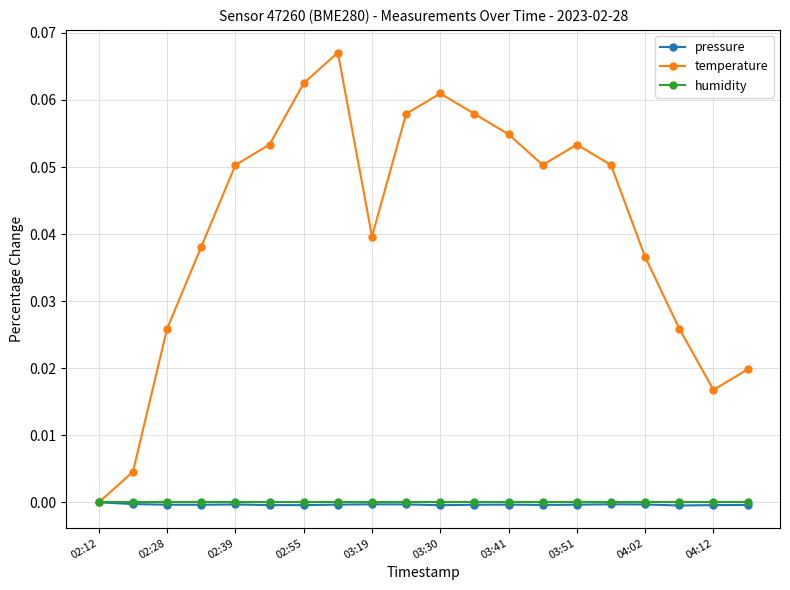

Which series has the largest range (max minus min)?

temperature